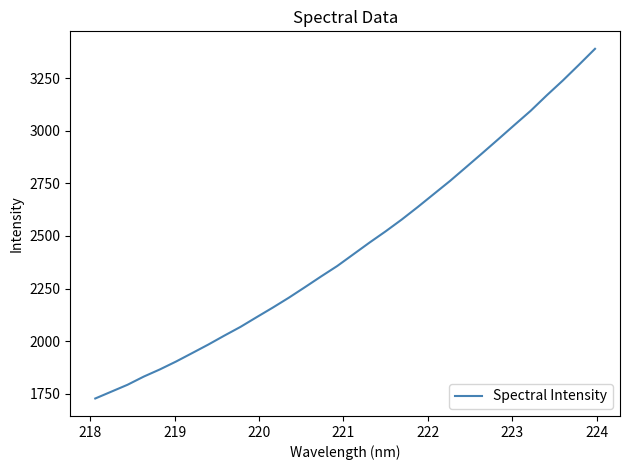

What is the greatest value displayed?

3390.0